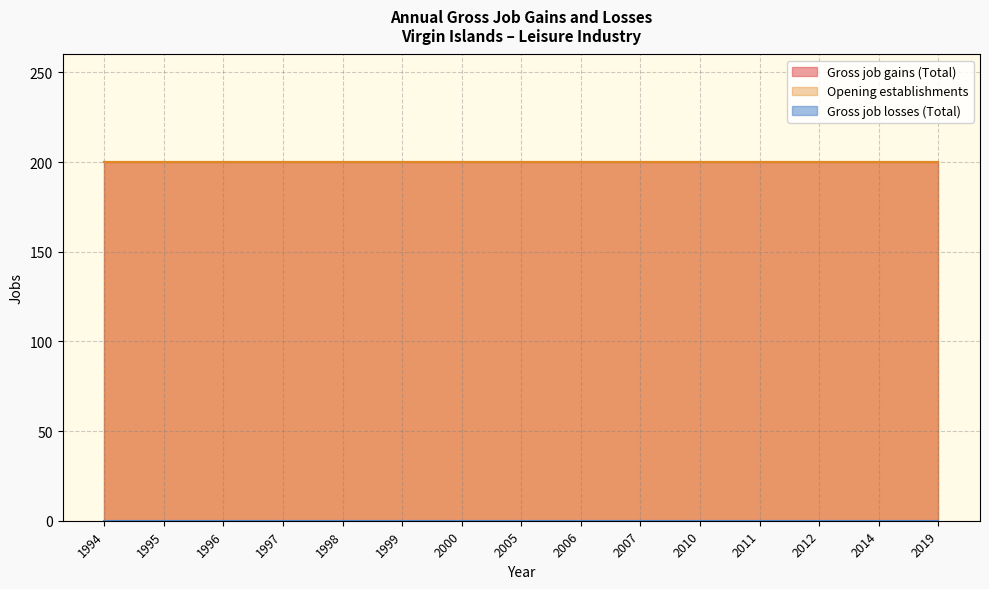

Reading left to right, transcribe all the data shown in this chart.

Gross job gains (Total): 1994=200	1995=200	1996=200	1997=200	1998=200	1999=200	2000=200	2005=200	2006=200	2007=200	2010=200	2011=200	2012=200	2014=200	2019=200
Opening establishments: 1994=200	1995=200	1996=200	1997=200	1998=200	1999=200	2000=200	2005=200	2006=200	2007=200	2010=200	2011=200	2012=200	2014=200	2019=200
Gross job losses (Total): 1994=0	1995=0	1996=0	1997=0	1998=0	1999=0	2000=0	2005=0	2006=0	2007=0	2010=0	2011=0	2012=0	2014=0	2019=0